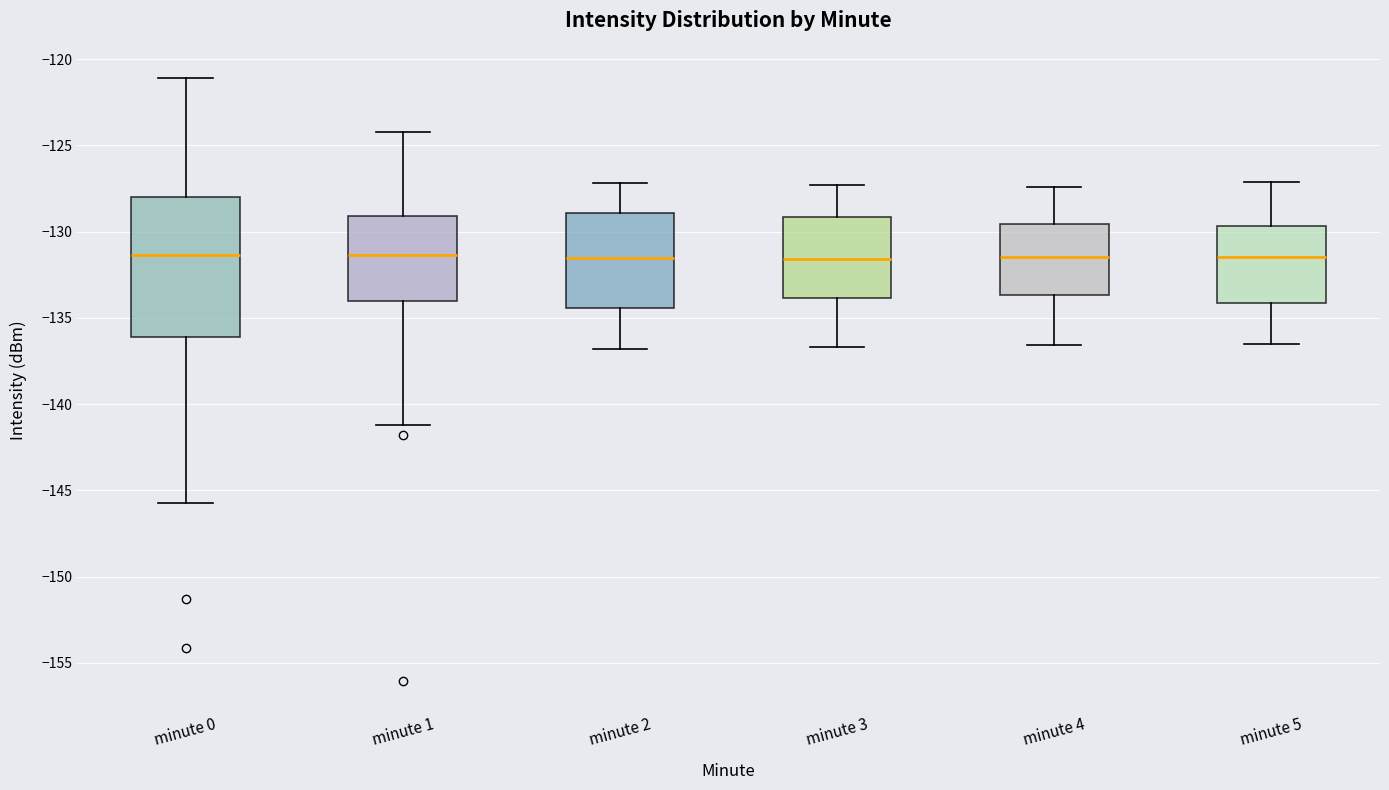

Comparing the boxes themselves (not the whiskers), which one is the tallest?

minute 0